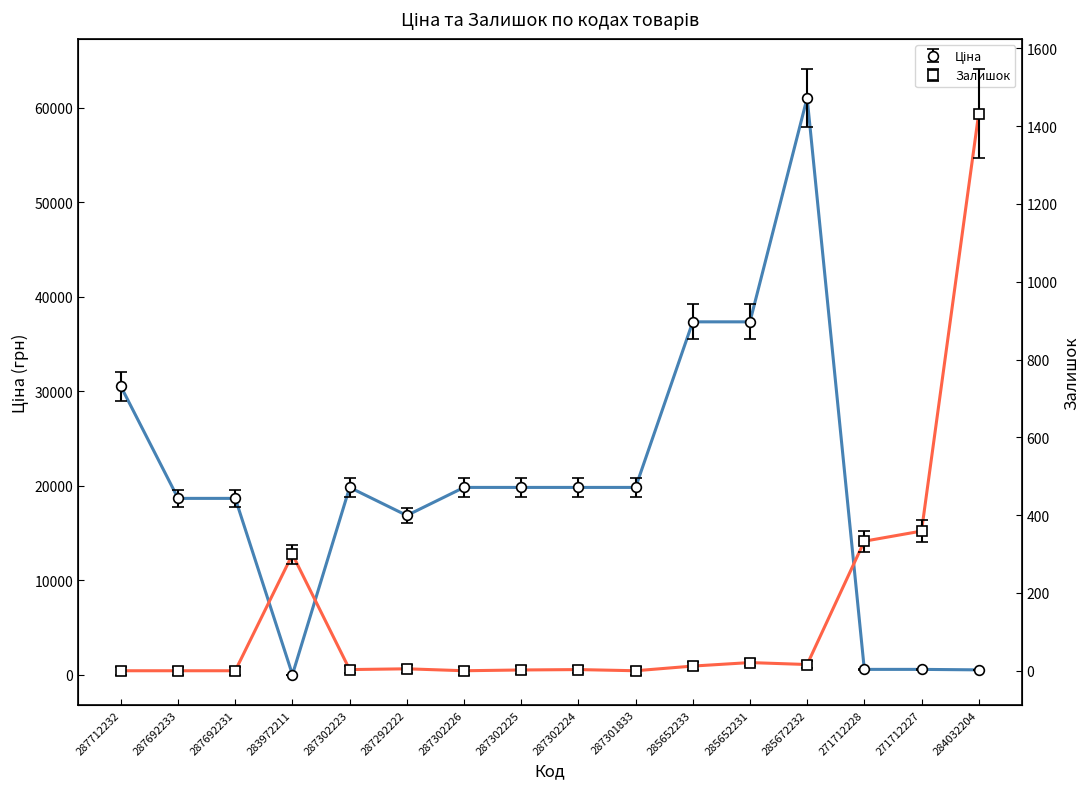

Rank the series by their average value, from lowest to highest.

Залишок, Ціна